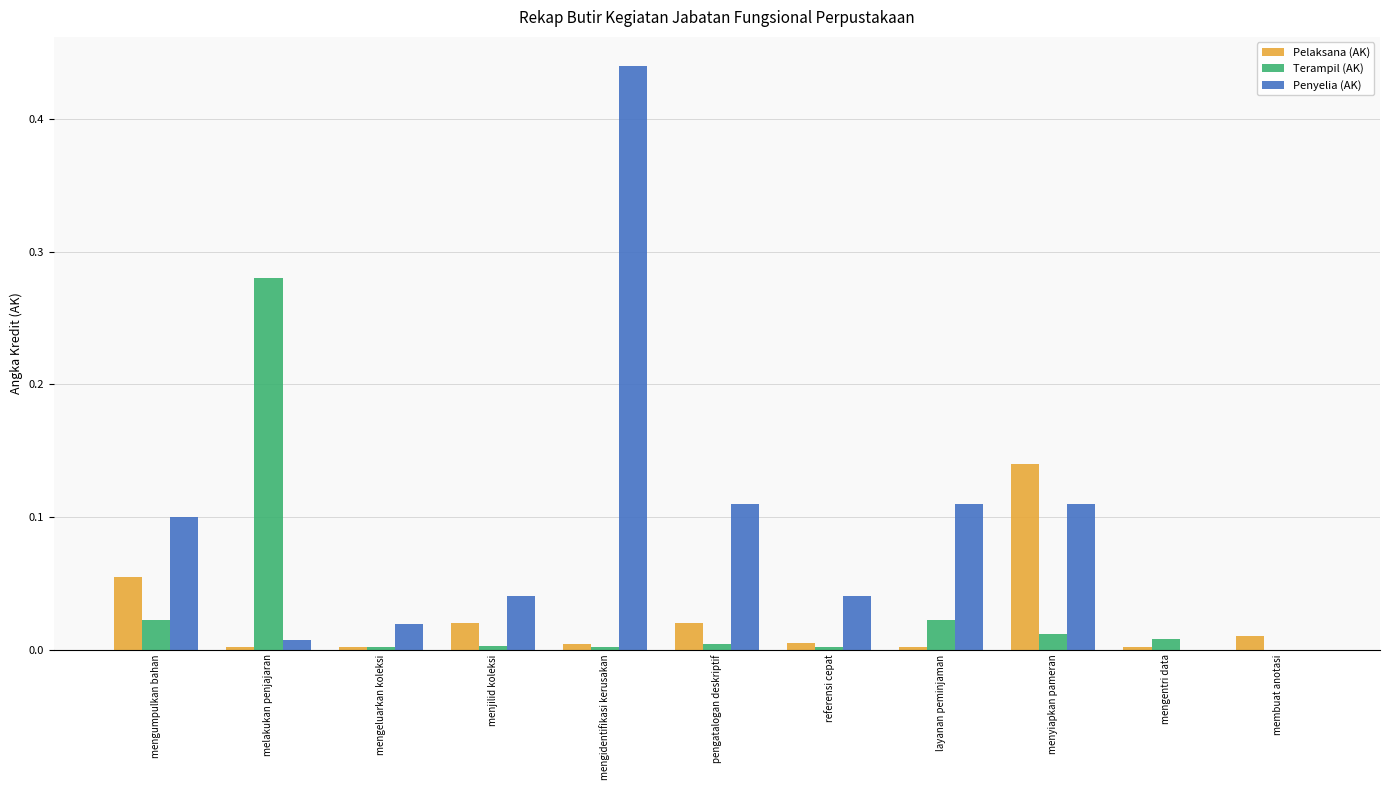

At which category is the sum across all series the highest?

mengidentifikasi kerusakan